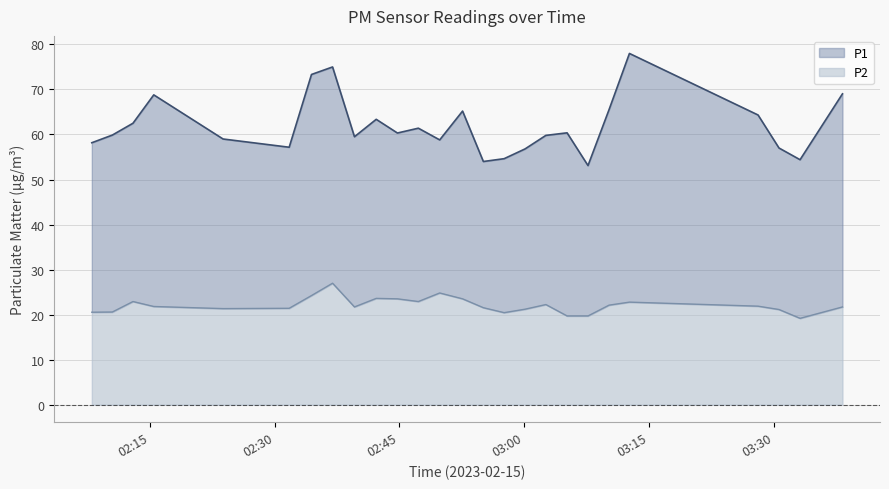

Between 2023-02-15T02:23:48 and 2023-02-15T02:31:45, which series saw the biggest shift?

P1